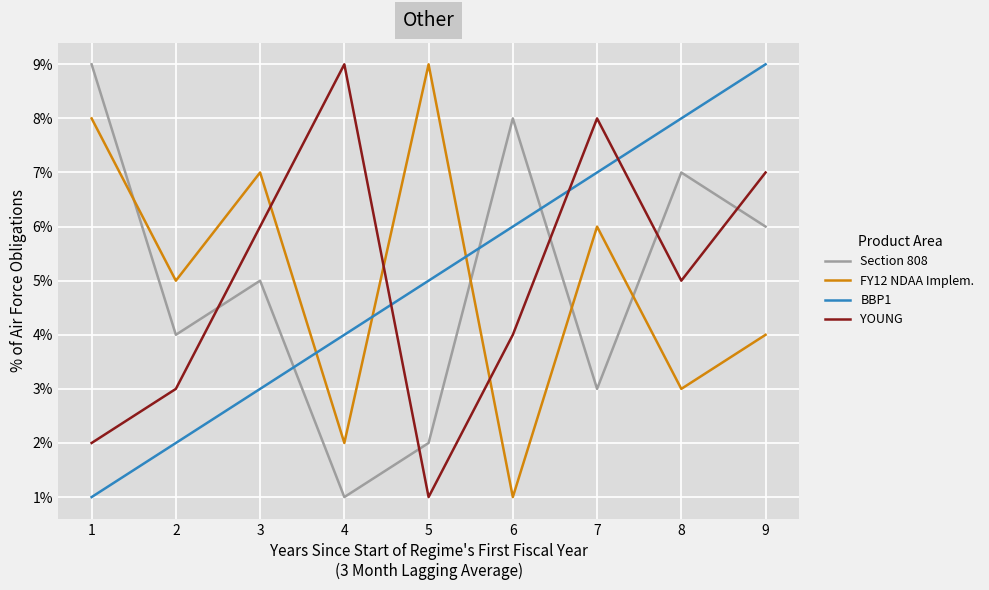

What is the minimum value shown in the chart?

1